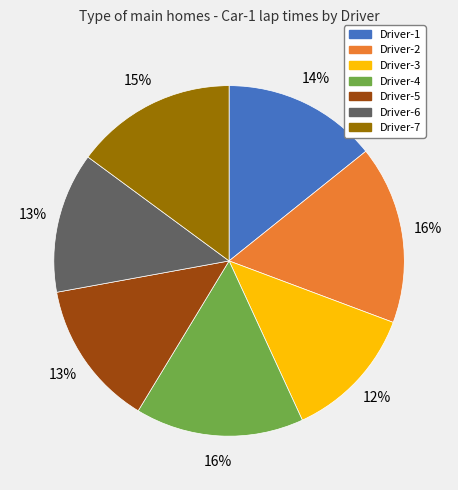

Combined, do Driver-7 and Driver-6 account for over 50%?

No